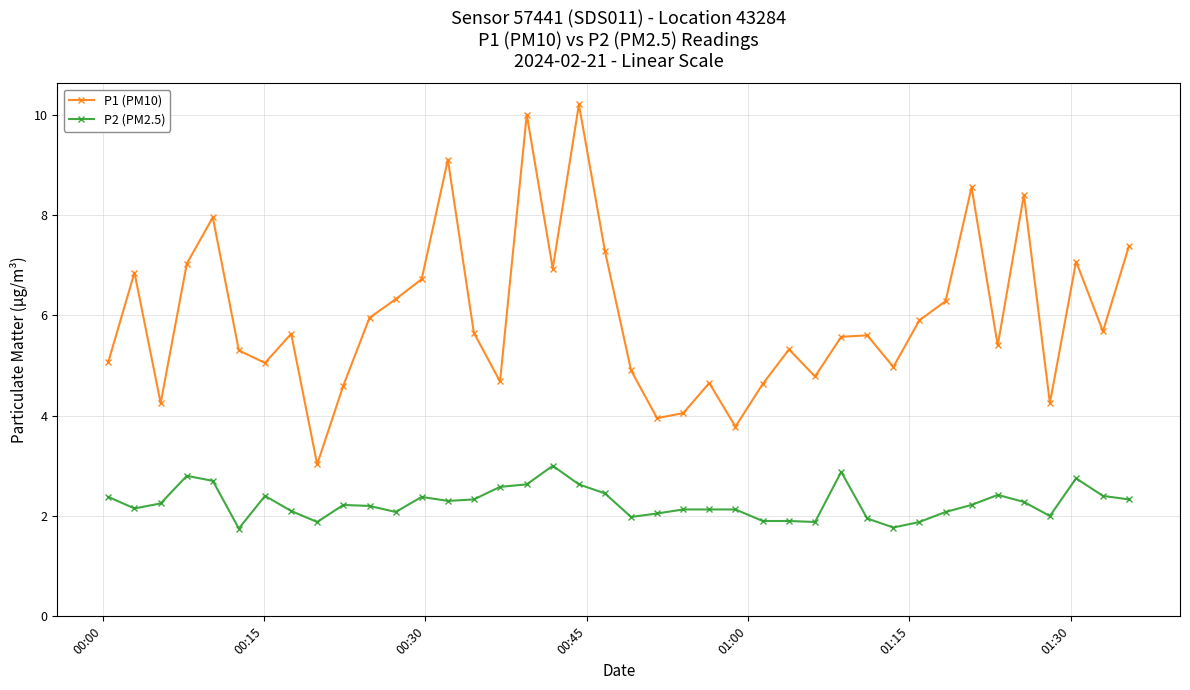

True or false: P2 (PM2.5) and P1 (PM10) intersect in this chart.

False